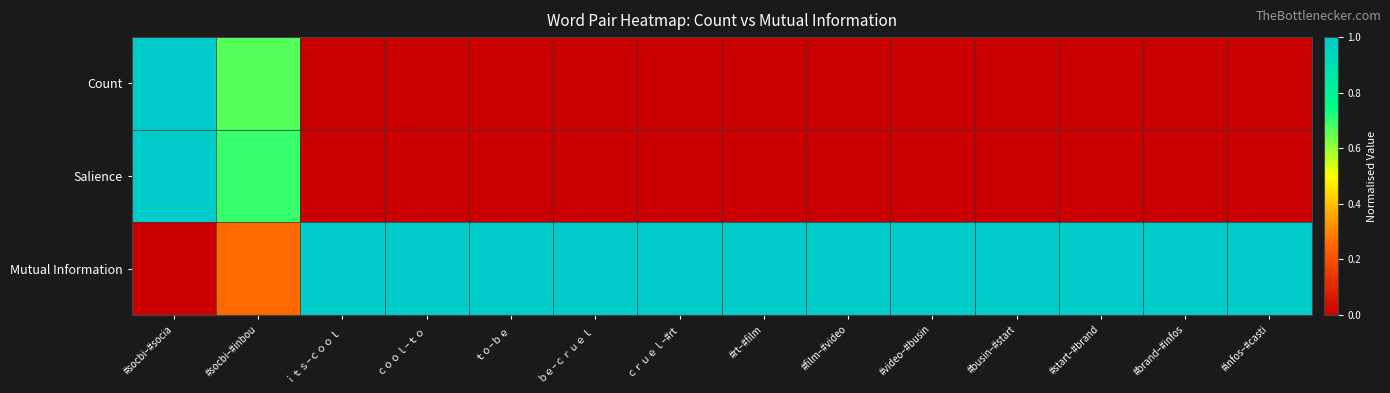

At which category is the sum across all series the highest?

#socbi–#socia